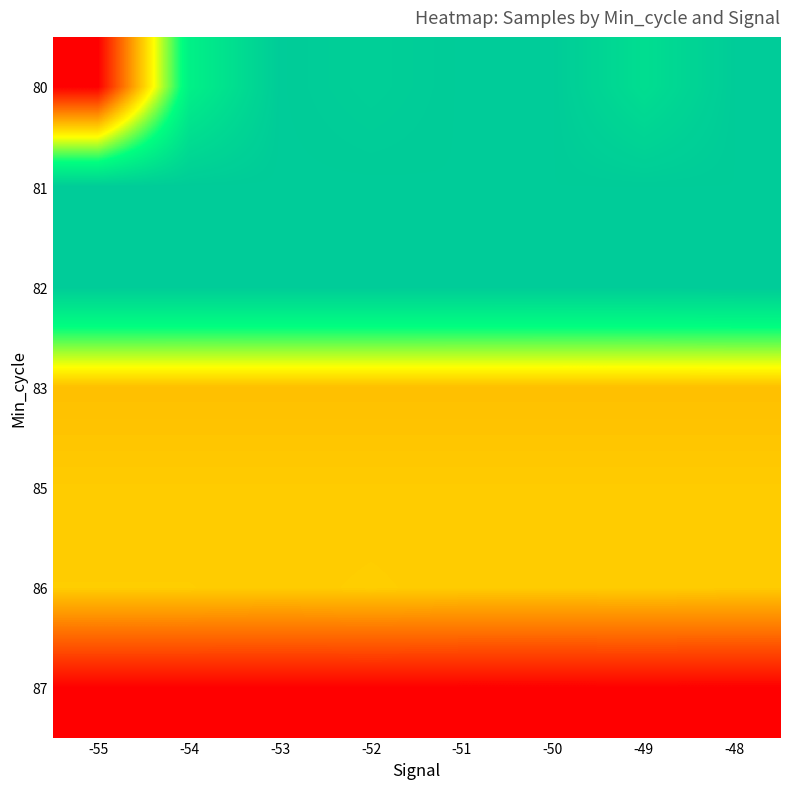

Rank the series at -55 from highest to lowest value.

81, 82, 86, 85, 83, 80, 87